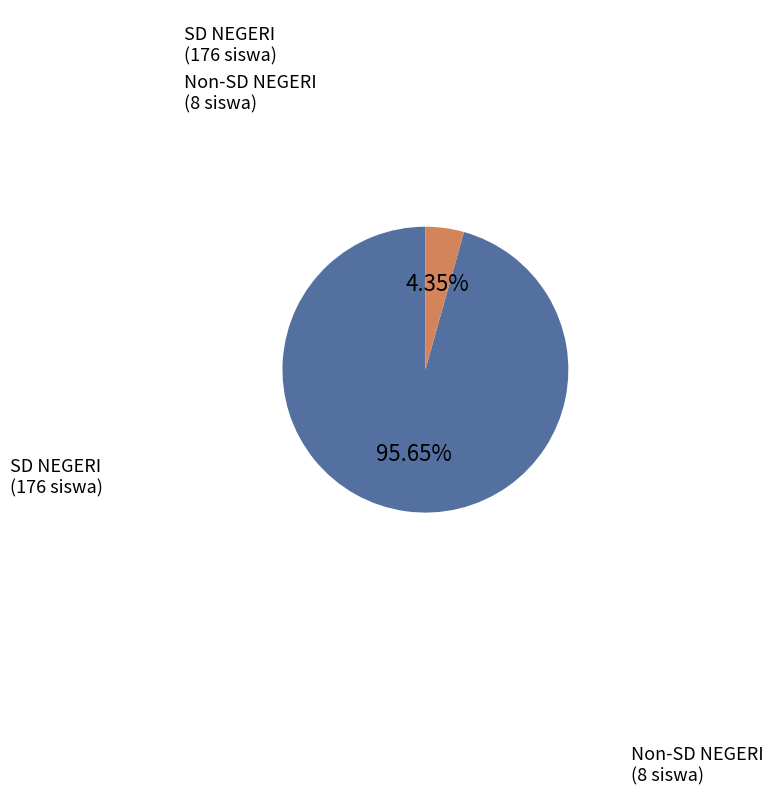

Rank the categories by value from highest to lowest.

SD NEGERI (176 siswa), Non-SD NEGERI (8 siswa)